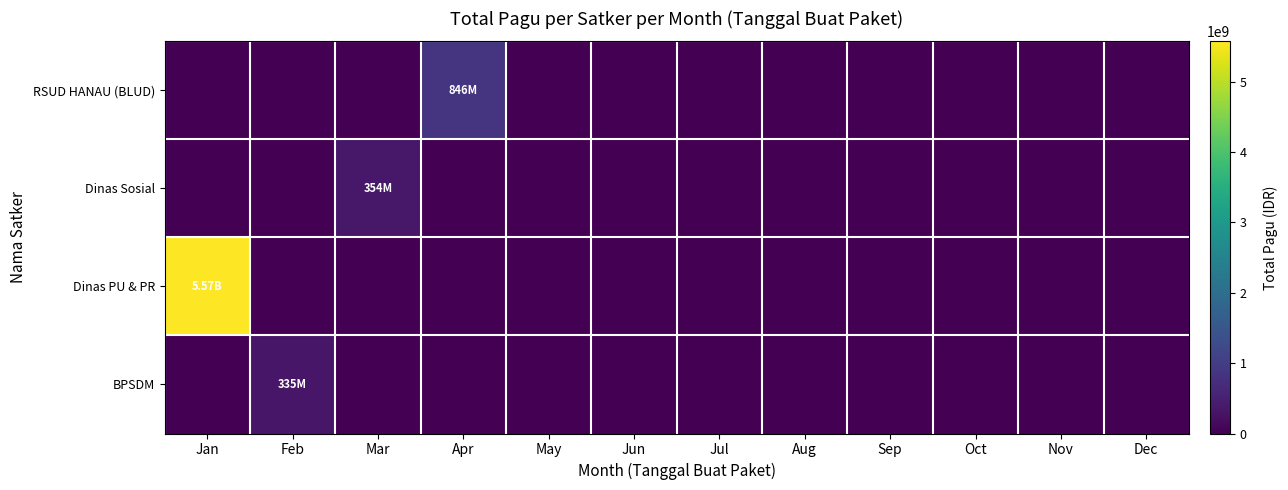

Which series has the widest spread of values?

Dinas PU & PR